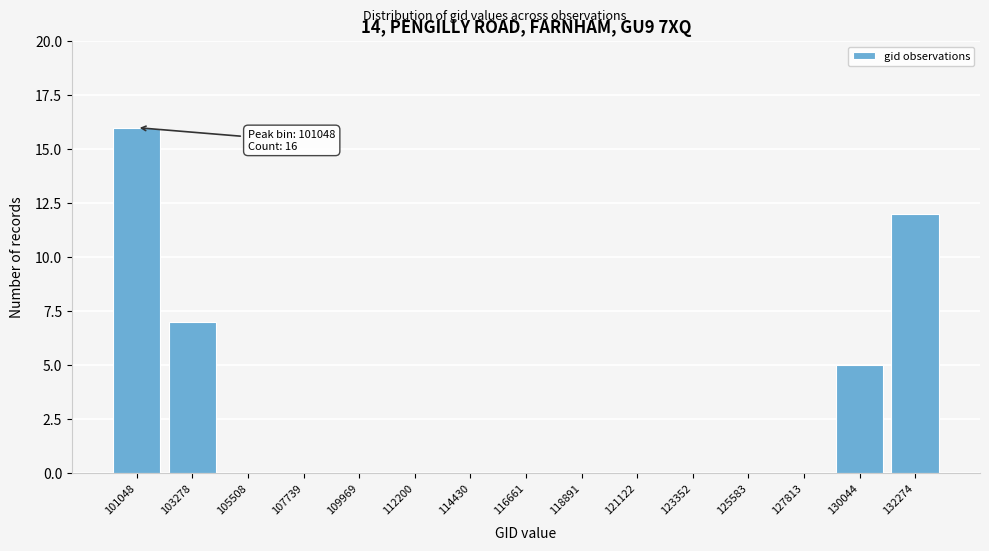

Reading left to right, extract all data points from this chart.

101048=16	103278=7	105508=0	107739=0	109969=0	112200=0	114430=0	116661=0	118891=0	121122=0	123352=0	125583=0	127813=0	130044=5	132274=12